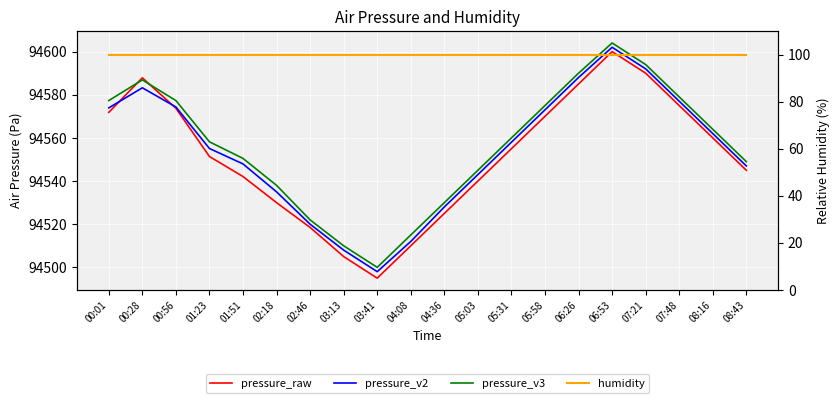

Reading left to right, transcribe all the data shown in this chart.

pressure_raw: 94571.8	94587.8	94573.8	94551.4	94542.1	94530.0	94518.5	94505.0	94495.0	94510.0	94525.0	94540.0	94555.0	94570.0	94585.0	94600.0	94590.0	94575.0	94560.0	94545.0
pressure_v2: 94573.9	94583.2	94574.3	94555.1	94547.9	94535.0	94520.0	94508.0	94498.0	94512.0	94528.0	94543.0	94558.0	94573.0	94588.0	94602.0	94592.0	94577.0	94562.0	94547.0
pressure_v3: 94577.3	94586.9	94577.3	94558.2	94550.5	94538.0	94522.0	94510.0	94500.0	94515.0	94530.0	94545.0	94560.0	94575.0	94590.0	94604.0	94594.0	94579.0	94564.0	94549.0
humidity: 100.0	100.0	100.0	100.0	100.0	100.0	100.0	100.0	100.0	100.0	100.0	100.0	100.0	100.0	100.0	100.0	100.0	100.0	100.0	100.0